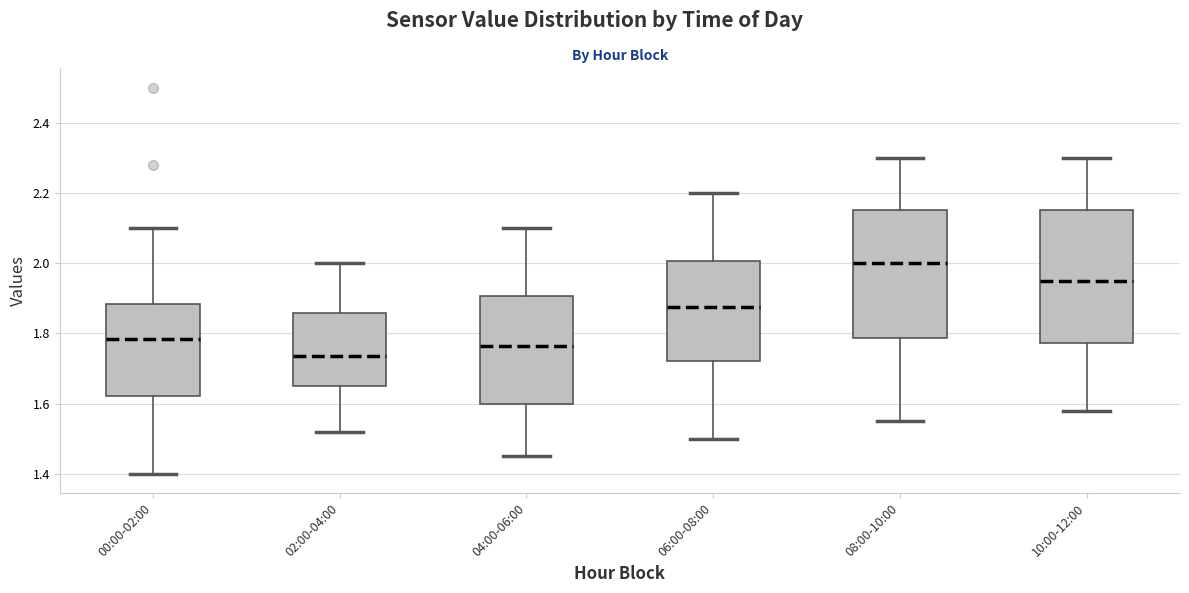

Which box's median line is the lowest?

02:00-04:00